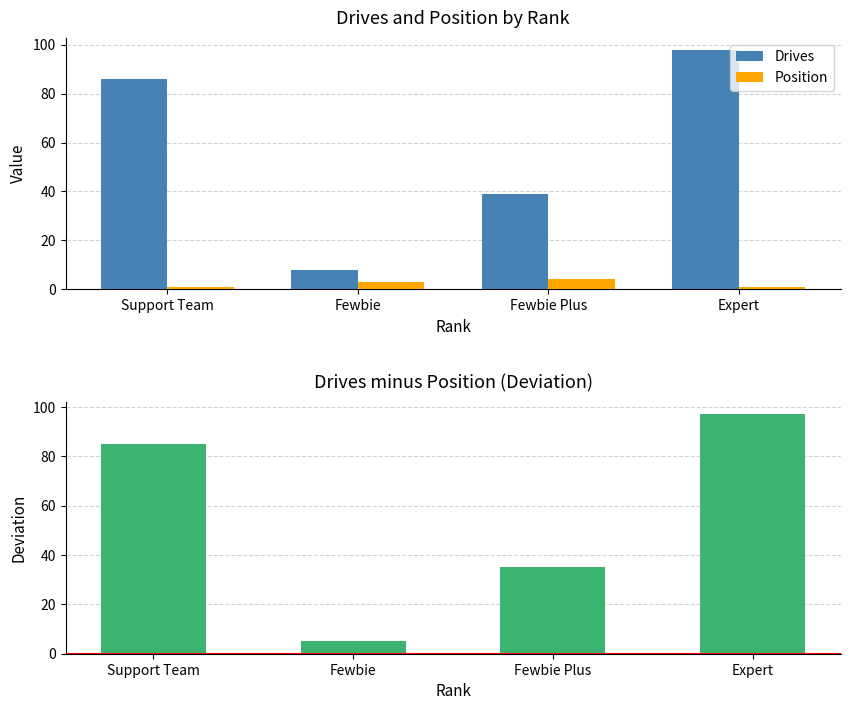

What is the sum of all Drives minus Position values?

222